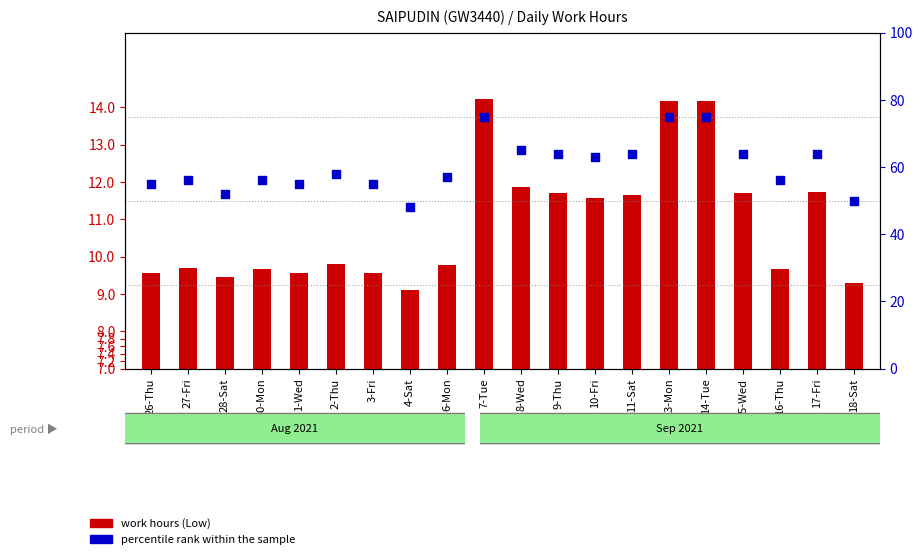

Which series has the widest spread of Y values?

percentile rank within the sample